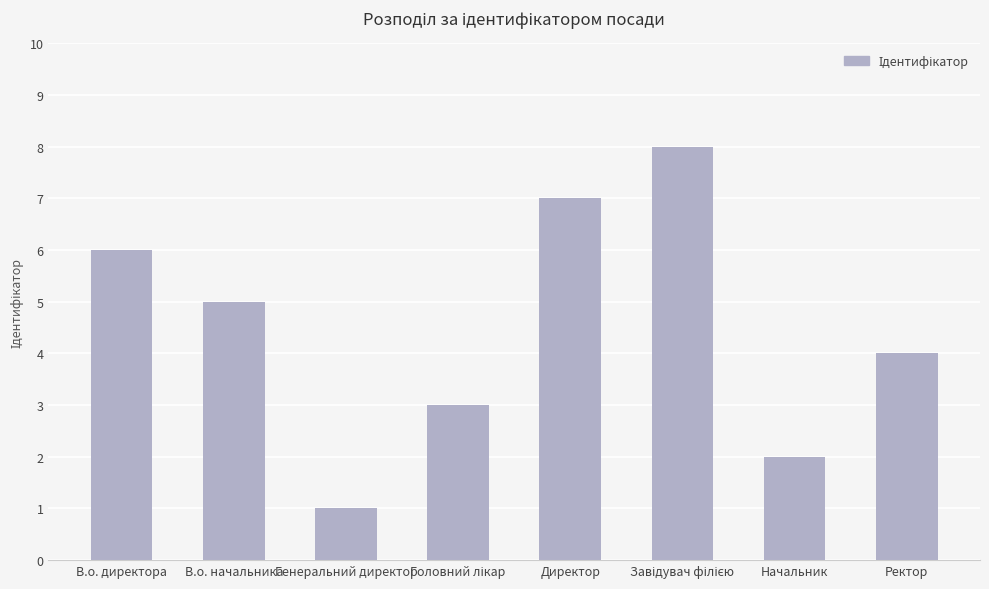

What is the greatest value displayed?

8